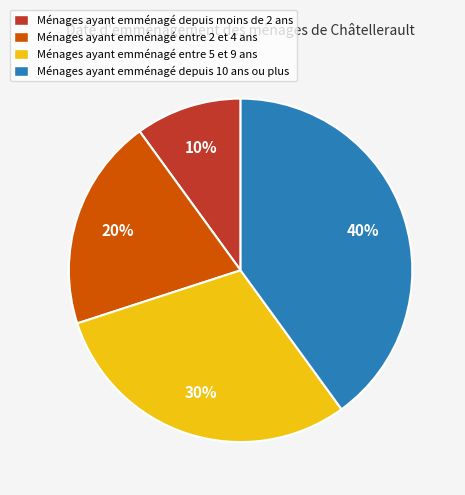

What is the ratio of the value at Ménages ayant emménagé entre 2 et 4 ans to the value at Ménages ayant emménagé entre 5 et 9 ans?

0.7